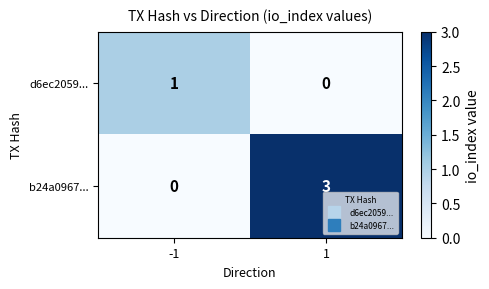

What is the total value across all series at -1?

1